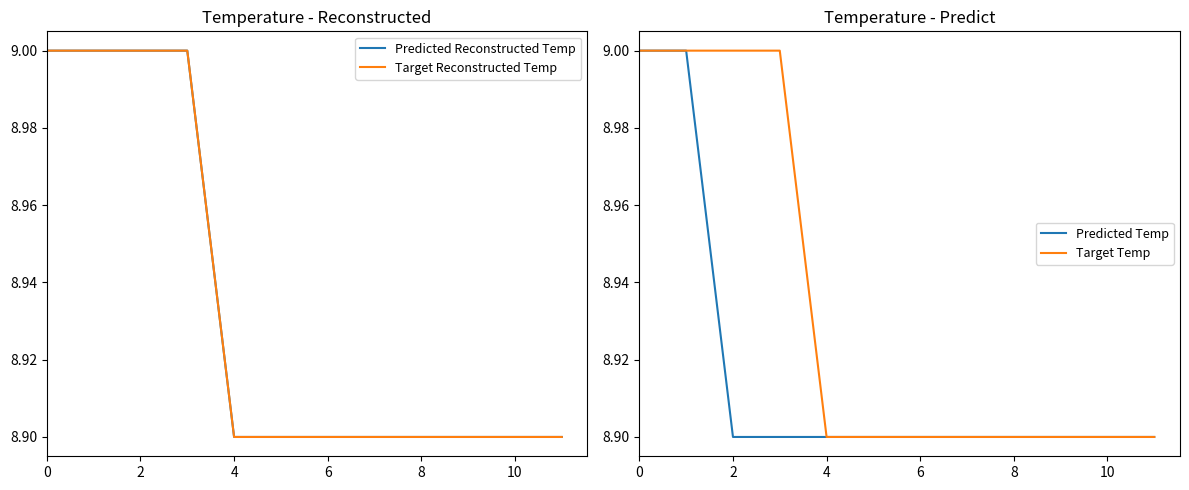

What is the value of the Target Reconstructed Temp point at the 12th from the left?

8.9